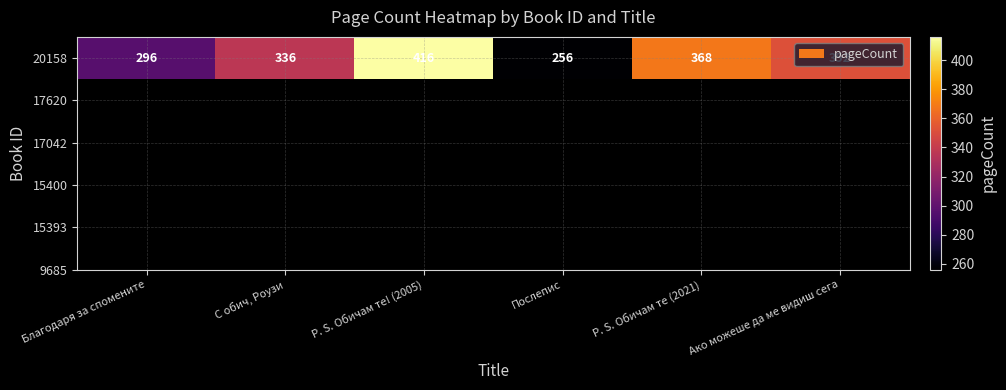

Rank the categories by value from highest to lowest.

P. S. Обичам те! (2005), P. S. Обичам те (2021), Ако можеше да ме видиш сега, С обич, Роузи, Благодаря за спомените, Послепис